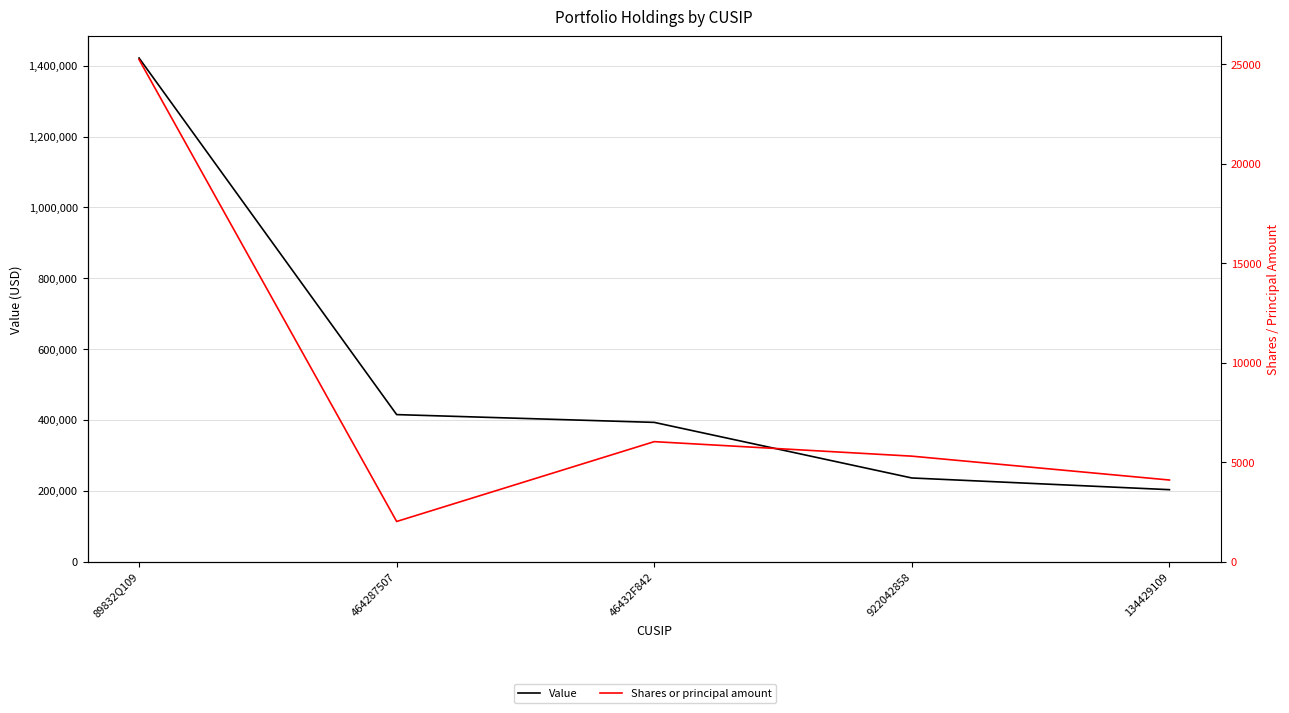

Reading left to right, list all the values displayed in this chart.

Value: 1422000	415000	393000	236000	203000
Shares or principal amount: 25246	2015	6030	5300	4100